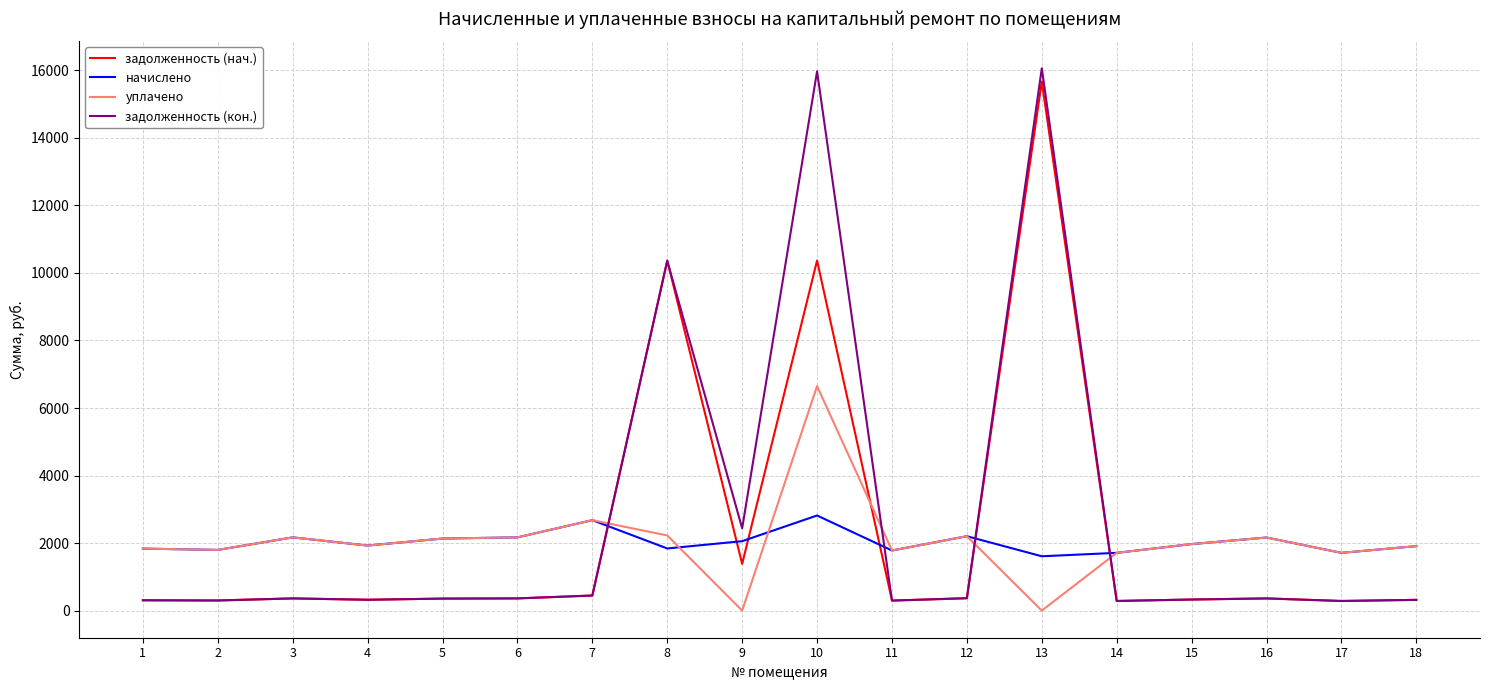

What is the spread (max minus min) of values at 14?

1425.6